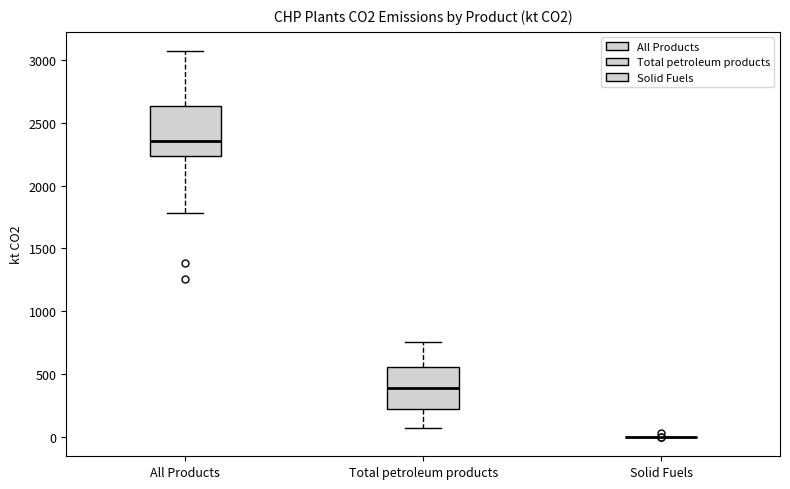

Where is the lower edge of the box for All Products on the y-axis? The values are not printed on the chart, so give them approximately, as read against the axis.

2250